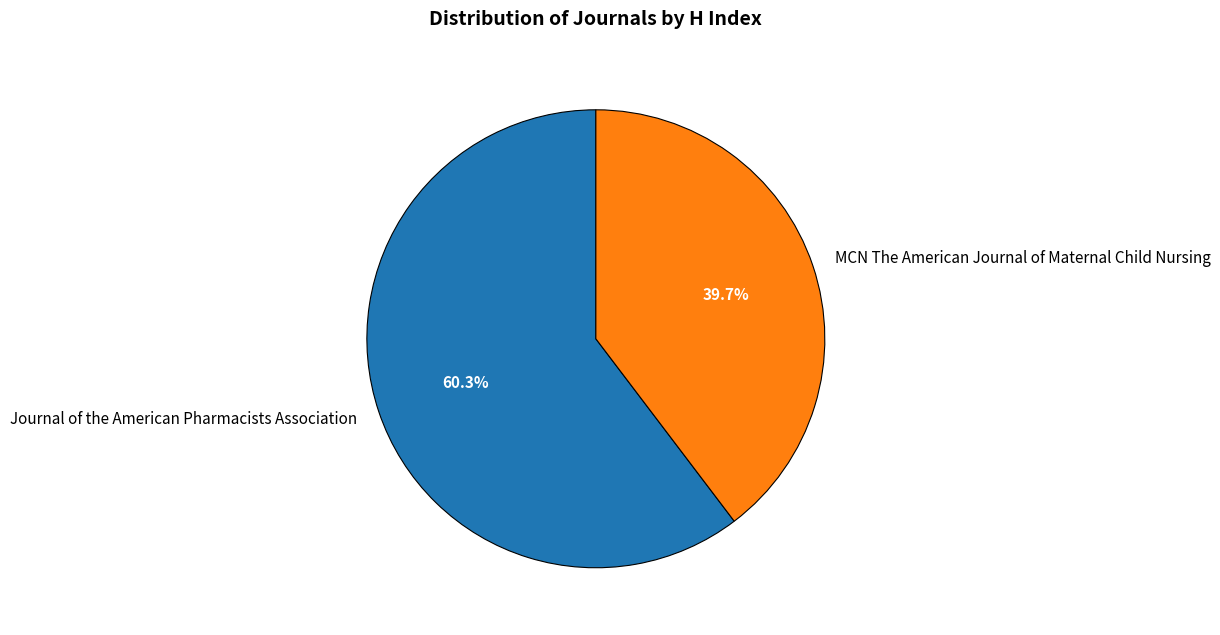

Rank the categories by value from highest to lowest.

Journal of the American Pharmacists Association, MCN The American Journal of Maternal Child Nursing